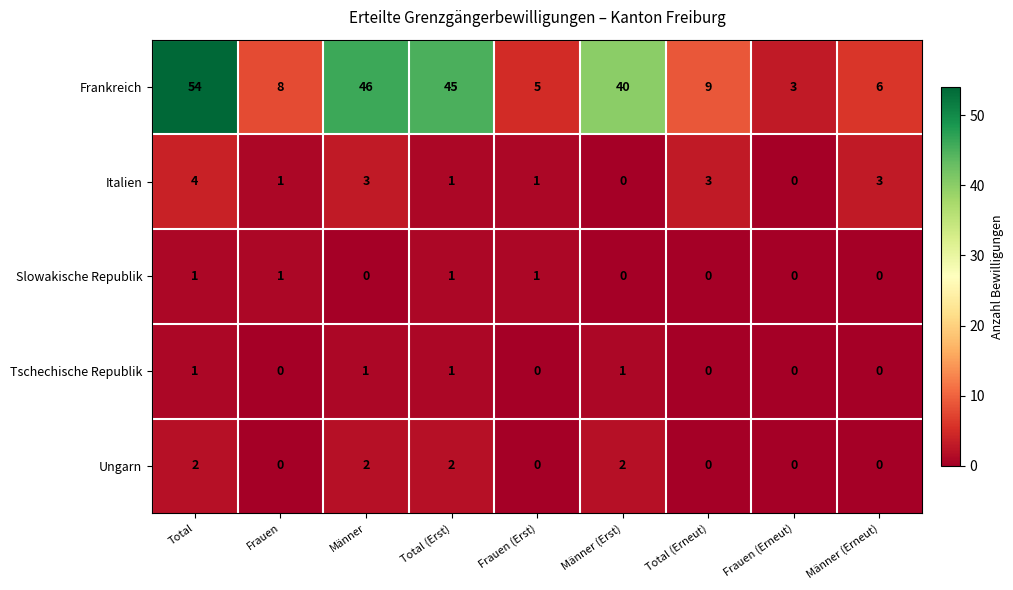

Is it true that Ungarn equals 3 at Männer?

False